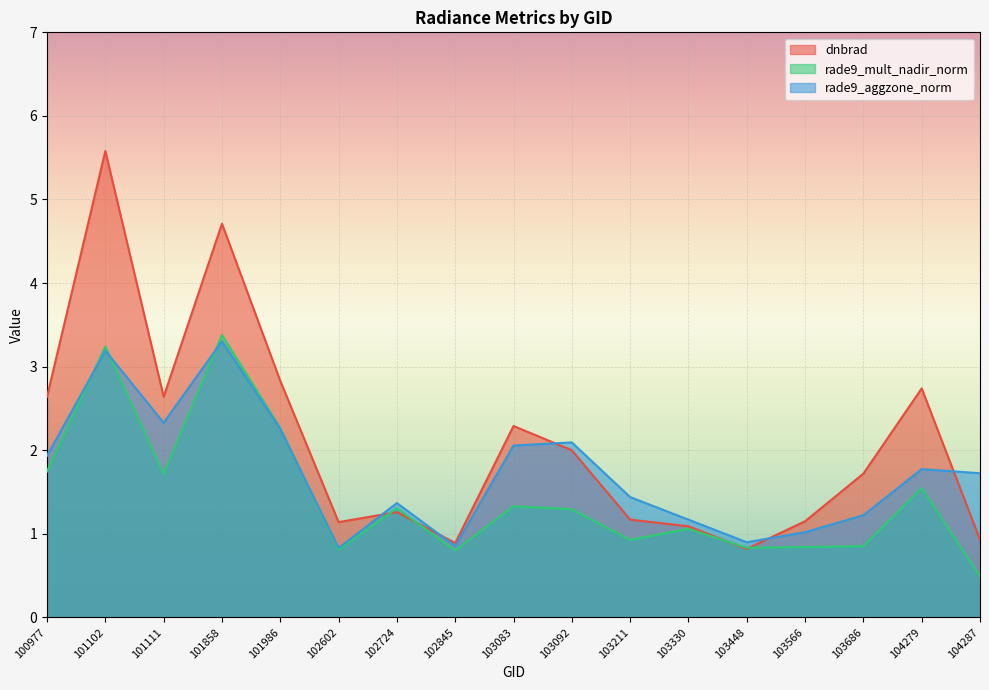

What value does the rade9_mult_nadir_norm series have at 101111?

1.7